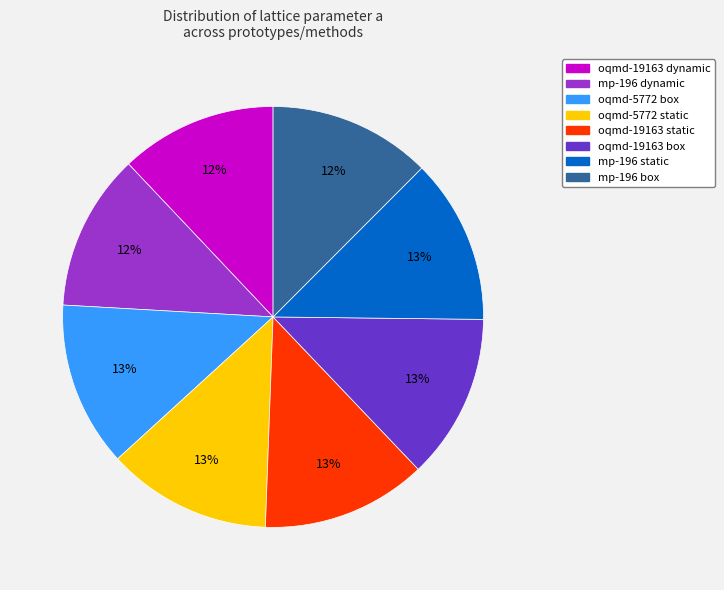

Count the number of slices in the pie.

8